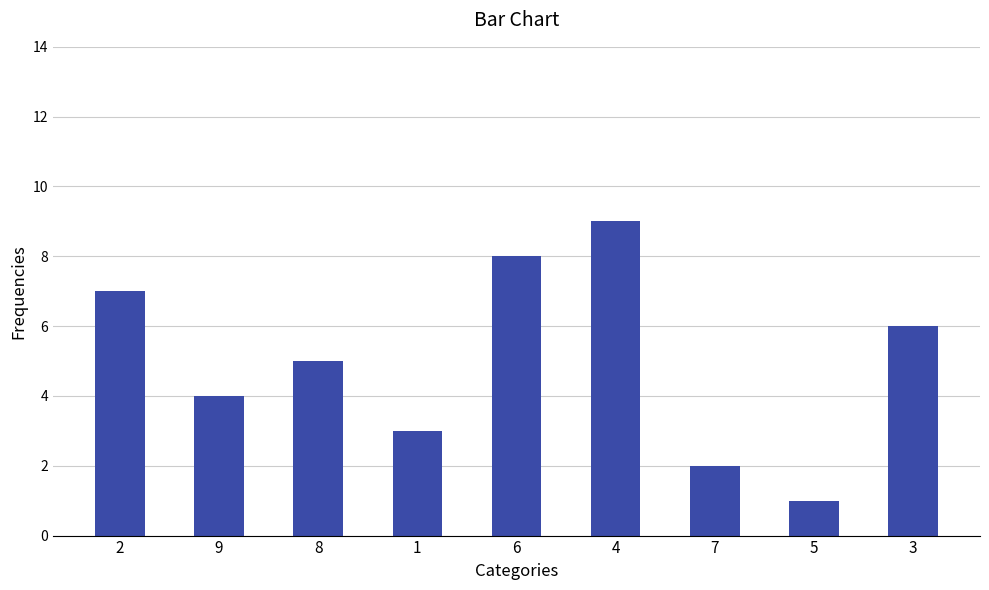

Rank the categories by value from highest to lowest.

4, 6, 2, 3, 8, 9, 1, 7, 5